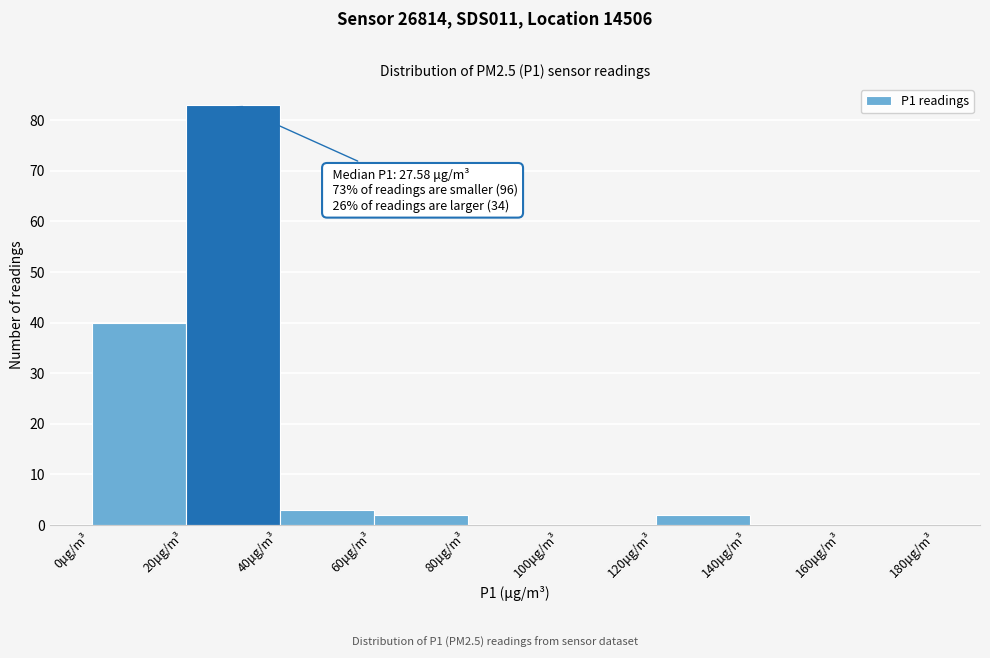

Which range on the x-axis has the tallest bar?

20 to 40